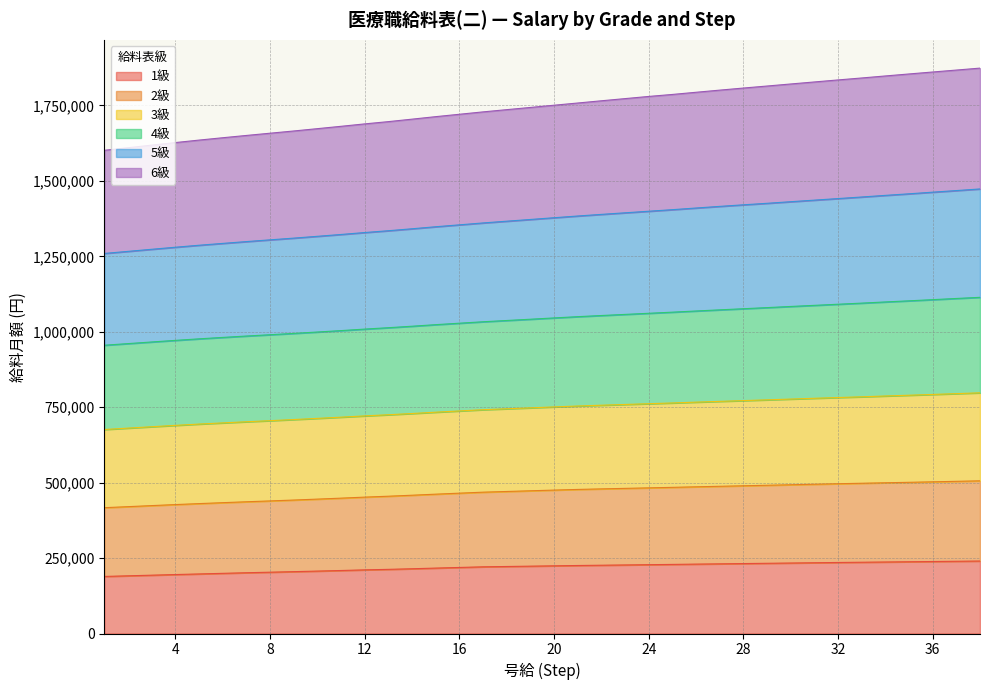

Which category has the highest value across all series?

38